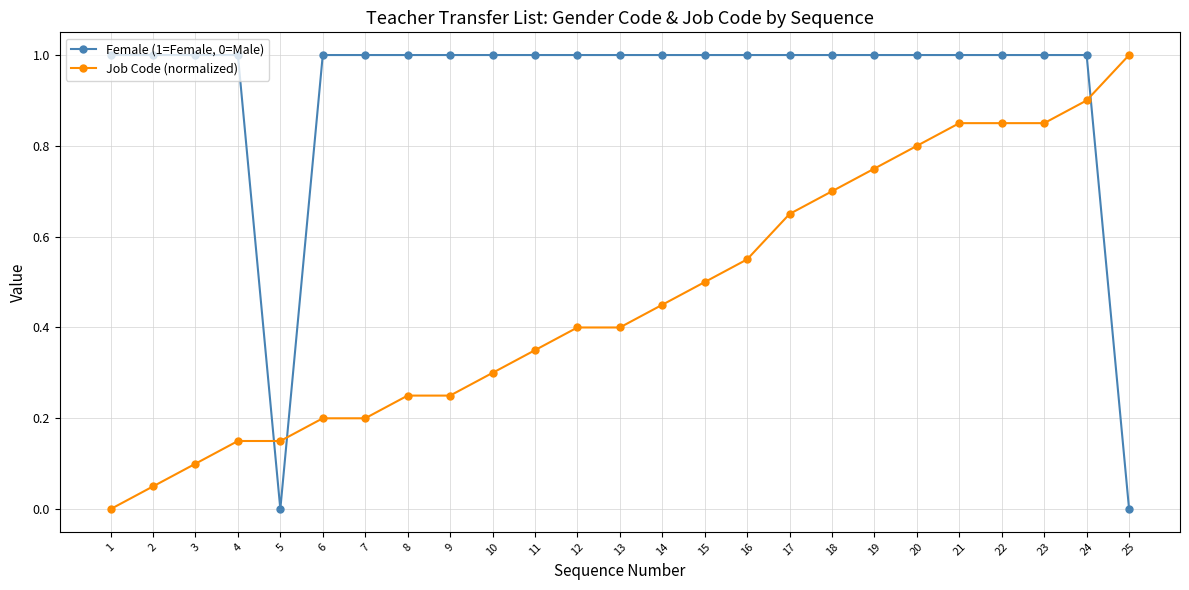

What is the value of the Female (1=Female, 0=Male) point at the 19th from the left?

1.0